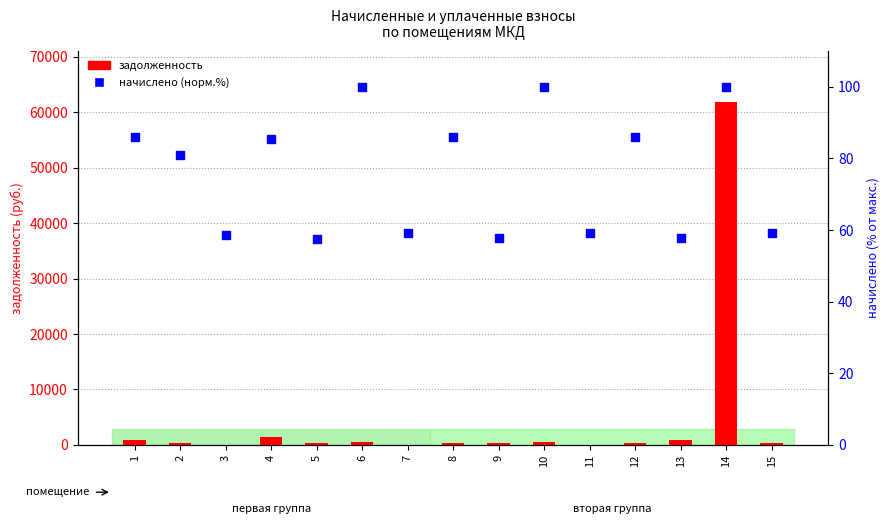

Which series has the largest Y range (max minus min)?

задолженность